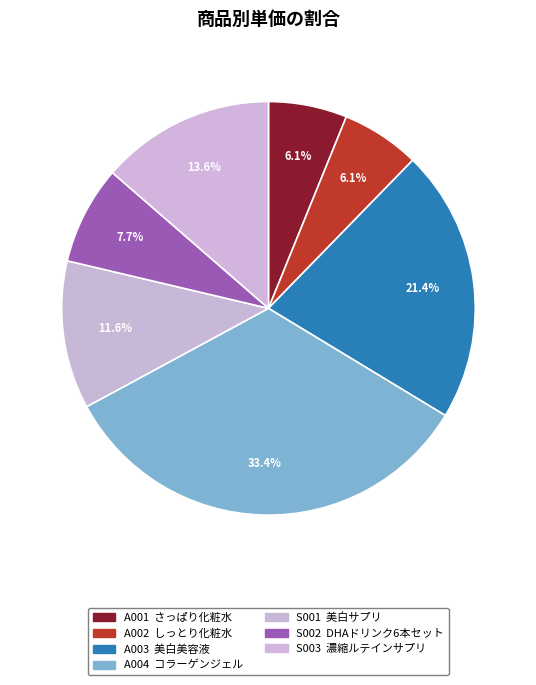

Is there any slice that represents more than half of the pie?

No